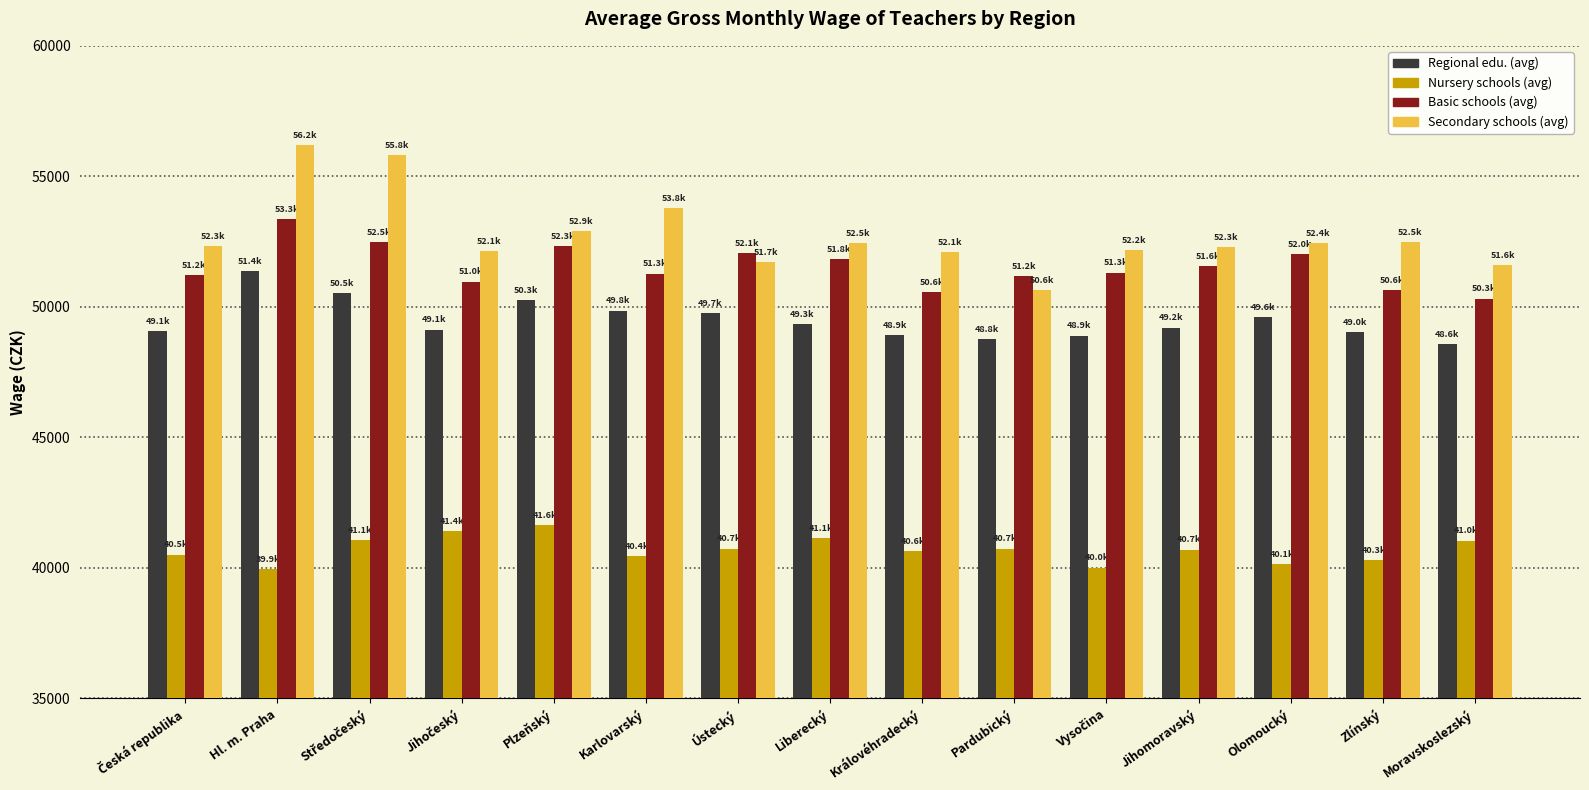

Which series has the widest spread of values?

Secondary schools (avg)